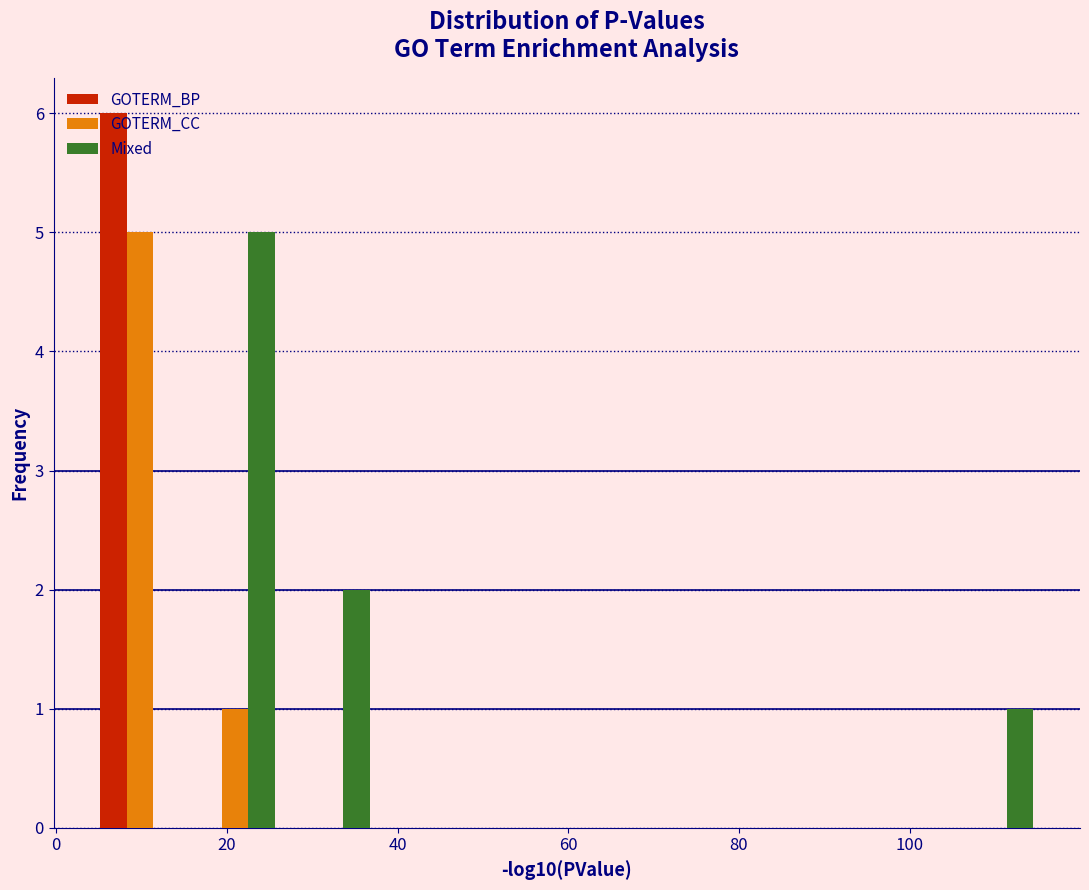

Reading left to right, list every range on the x-axis with the height of the bar of each series over it. Neither the bar edges nor the heights are printed on the chart, so give them approximately, as read against the axes.

4 to 16: GOTERM_BP=6	GOTERM_CC=5	Mixed=0
16 to 26: GOTERM_BP=0	GOTERM_CC=1	Mixed=5
26 to 38: GOTERM_BP=0	GOTERM_CC=0	Mixed=2
38 to 48: GOTERM_BP=0	GOTERM_CC=0	Mixed=0
48 to 60: GOTERM_BP=0	GOTERM_CC=0	Mixed=0
60 to 70: GOTERM_BP=0	GOTERM_CC=0	Mixed=0
70 to 82: GOTERM_BP=0	GOTERM_CC=0	Mixed=0
82 to 94: GOTERM_BP=0	GOTERM_CC=0	Mixed=0
94 to 104: GOTERM_BP=0	GOTERM_CC=0	Mixed=0
104 to 116: GOTERM_BP=0	GOTERM_CC=0	Mixed=1